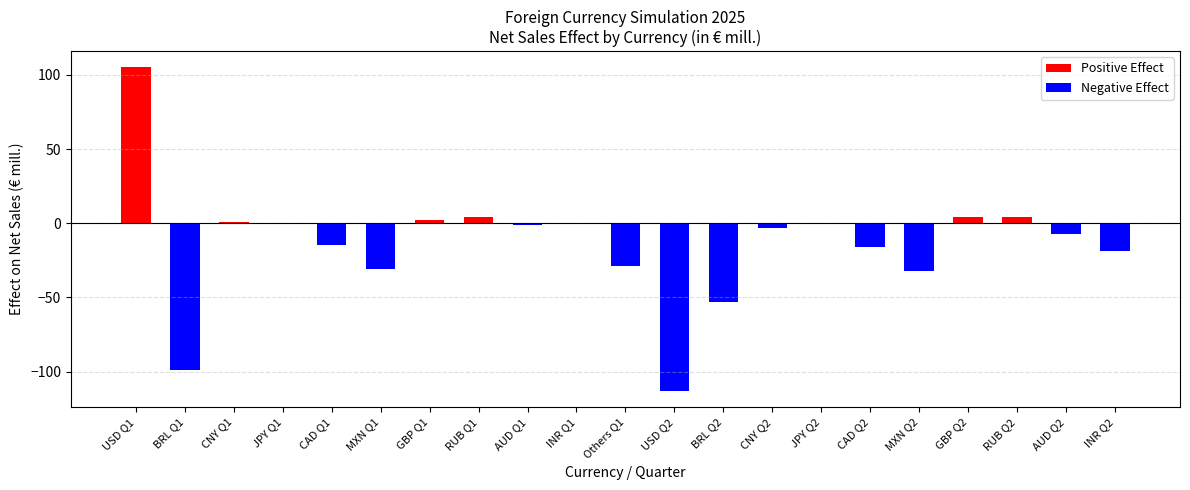

Reading left to right, transcribe all the data shown in this chart.

105.0	-99.0	1.0	0.0	-15.0	-31.0	2.0	4.0	-1.1	-0.8	-29.0	-113.0	-53.0	-3.0	0.0	-16.0	-32.0	4.0	4.0	-7.0	-19.0